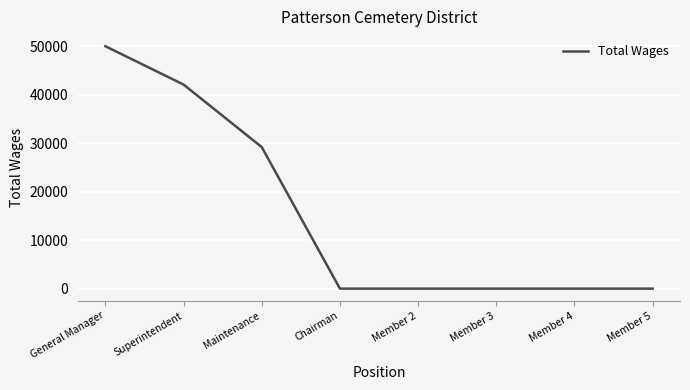

What is the approximate value at Maintenance?

29195